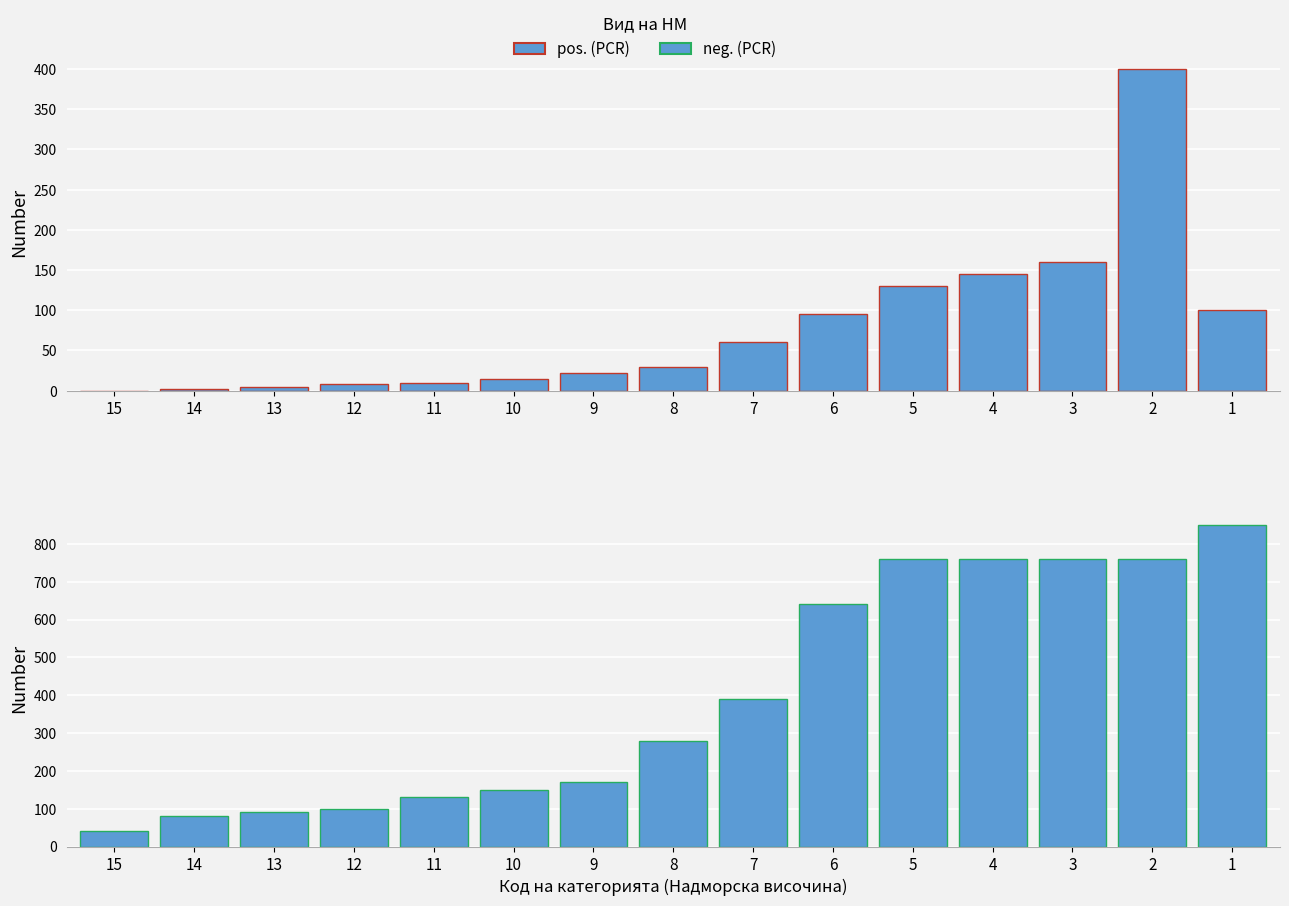

True or false: pos. (PCR) has a value of 400 at 2.

True